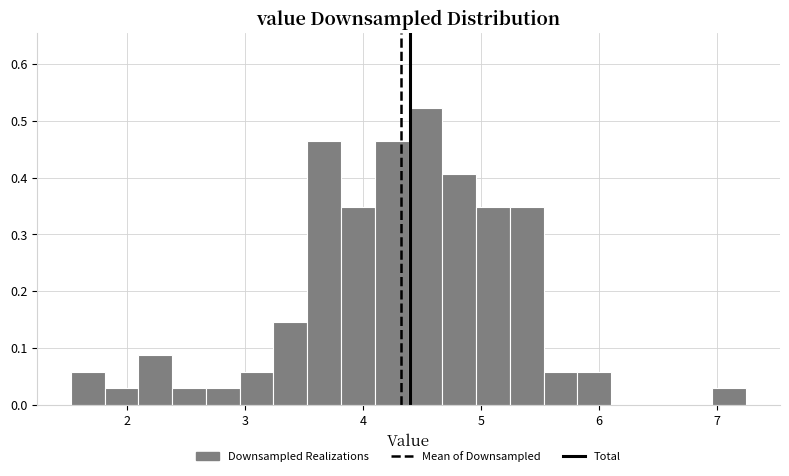

Around what value on the x-axis is the tallest bar? Give the approximate position of its centre, as read against the axis.

4.5